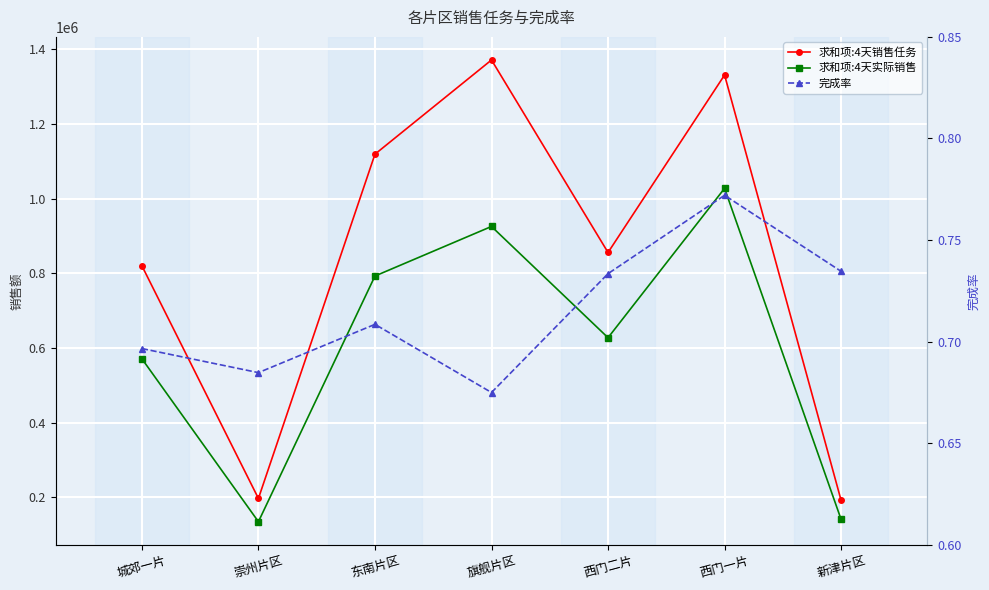

True or false: 完成率 and 求和项:4天实际销售 intersect in this chart.

False